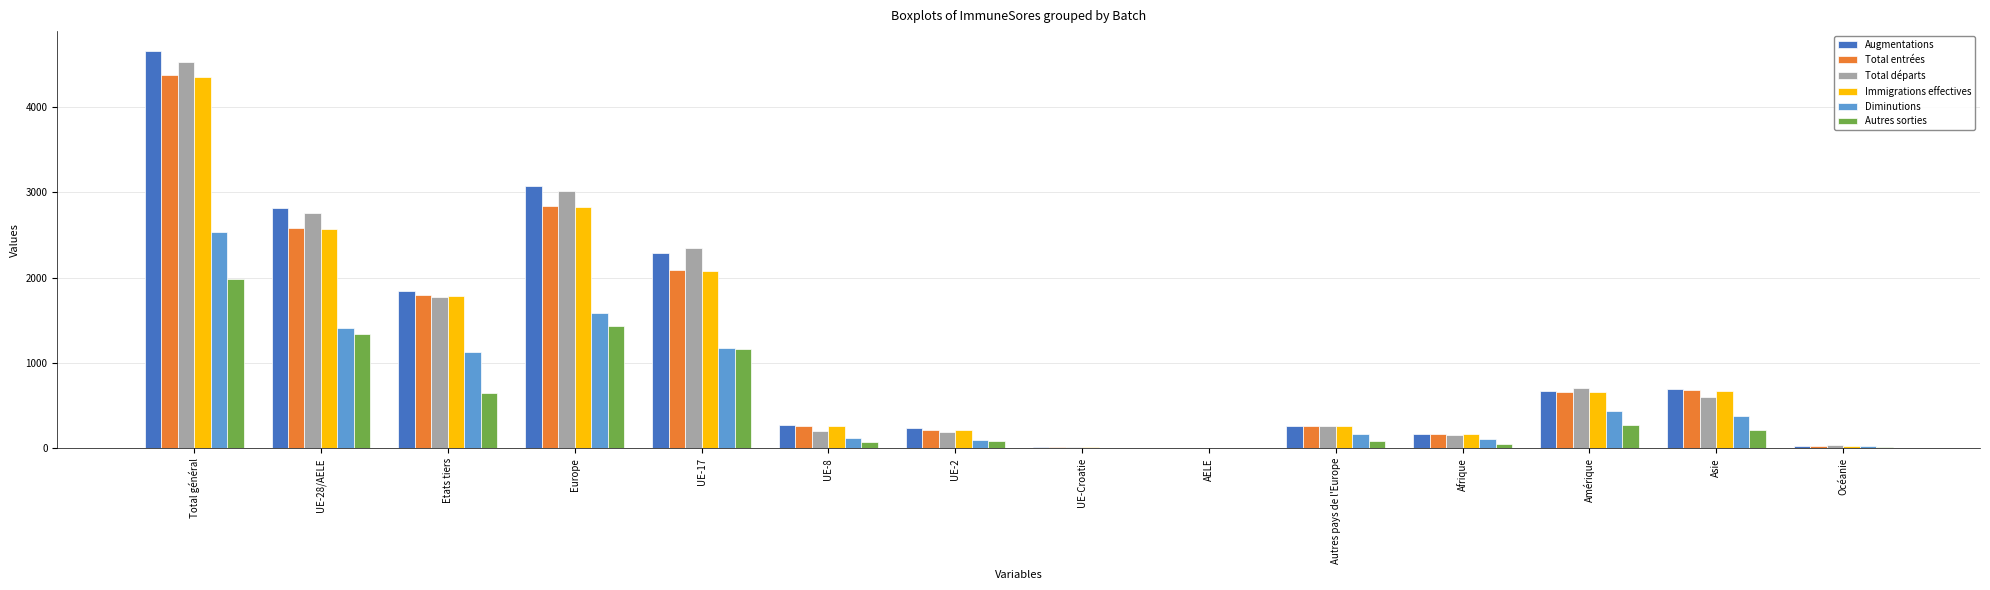

What is the sum of all Autres sorties values?

7397